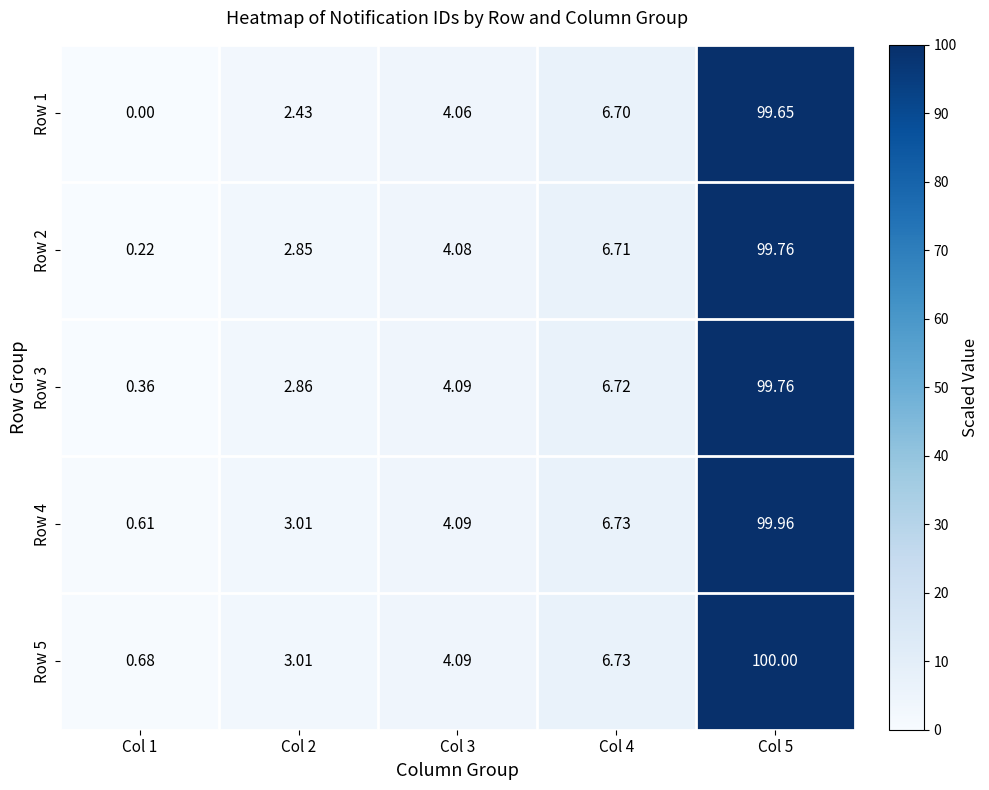

Is the value of Row 5 at Col 1 greater than the value of Row 1 at Col 5?

No